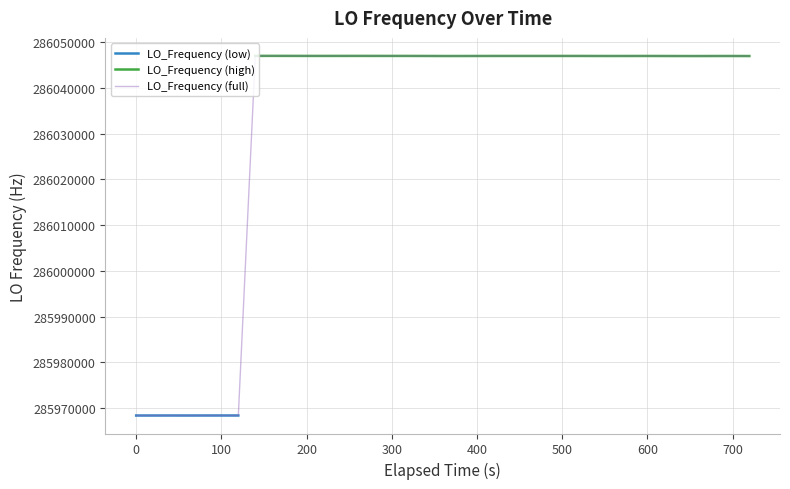

What is the greatest value displayed?

286047010.7